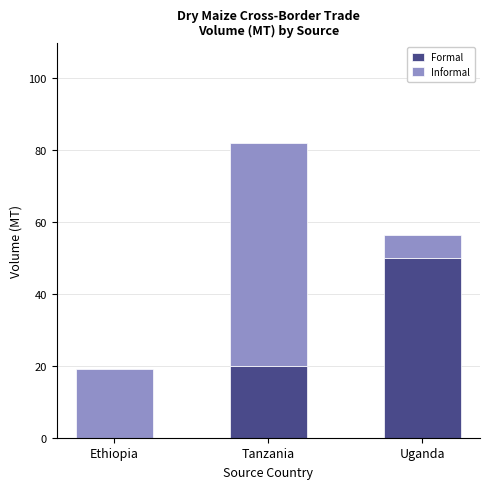

What is the highest value of the Formal series?

50.0